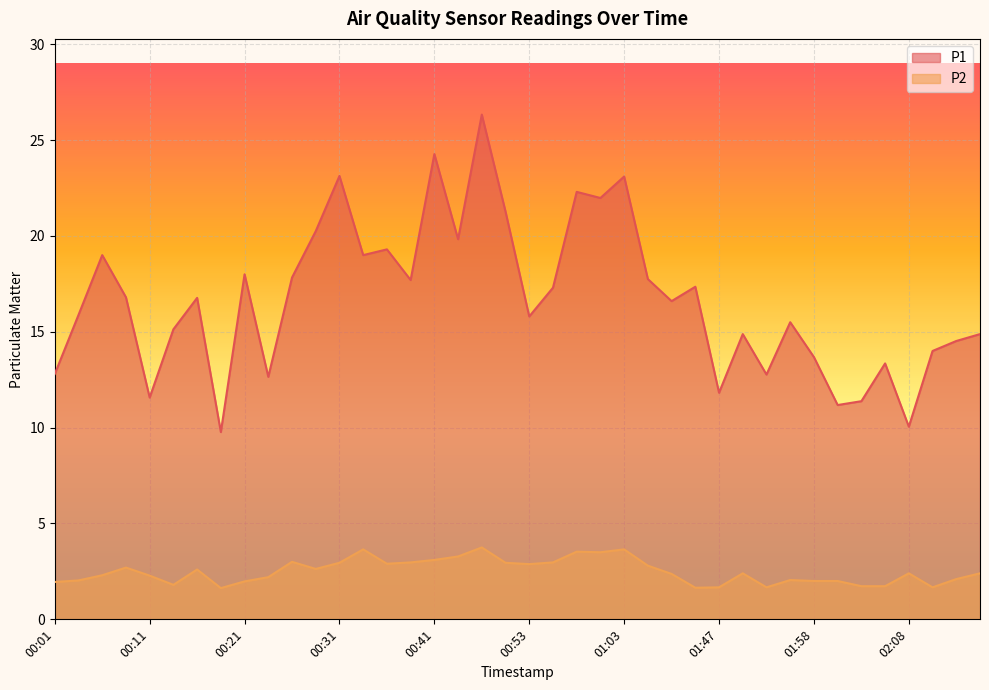

True or false: P2 and P1 cross at least once.

False